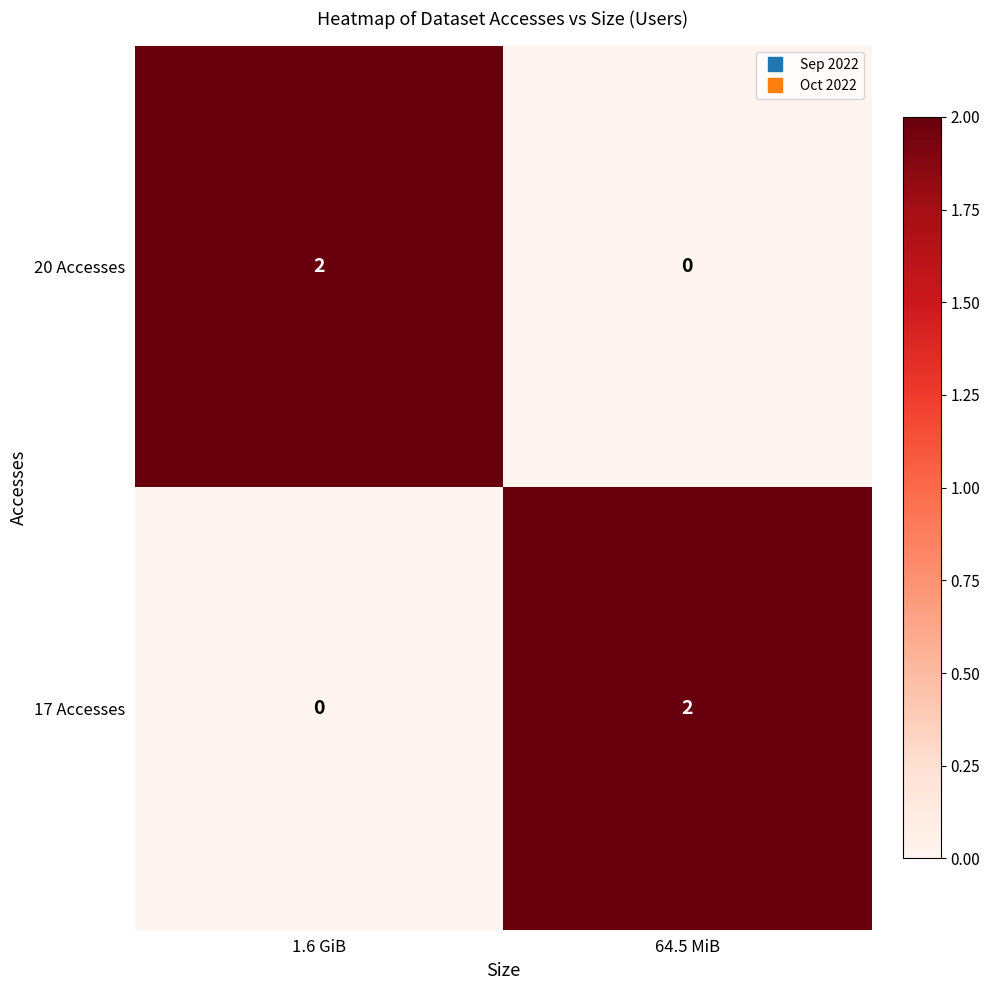

Reading right to left, extract all data points from this chart.

20 Accesses: 64.5 MiB=0	1.6 GiB=2
17 Accesses: 64.5 MiB=2	1.6 GiB=0